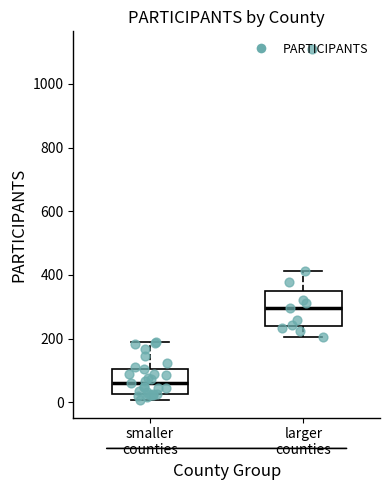

Reading left to right, read every box against the y-axis: the position of its median line, the range the box covers, and the ends of its whiskers. The values are not printed on the chart, so give them approximately, as read against the axis.

smaller counties: median 60, box 20 to 100, whiskers 0 to 180
larger counties: median 300, box 240 to 340, whiskers 200 to 420